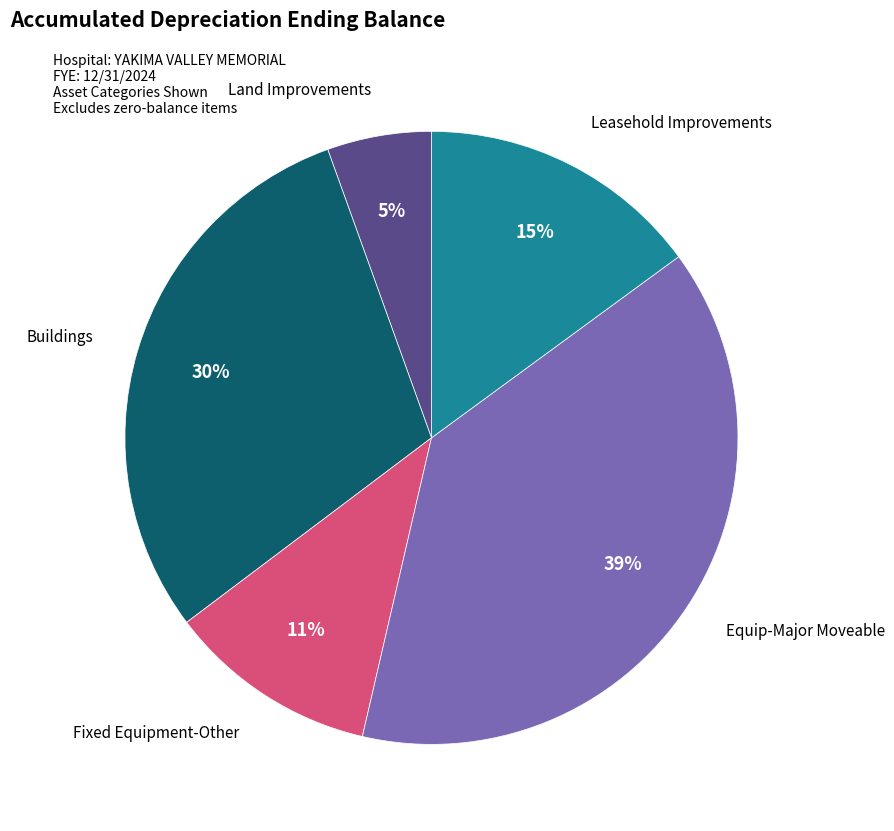

To the nearest percent, what is the average slice percentage?

20%